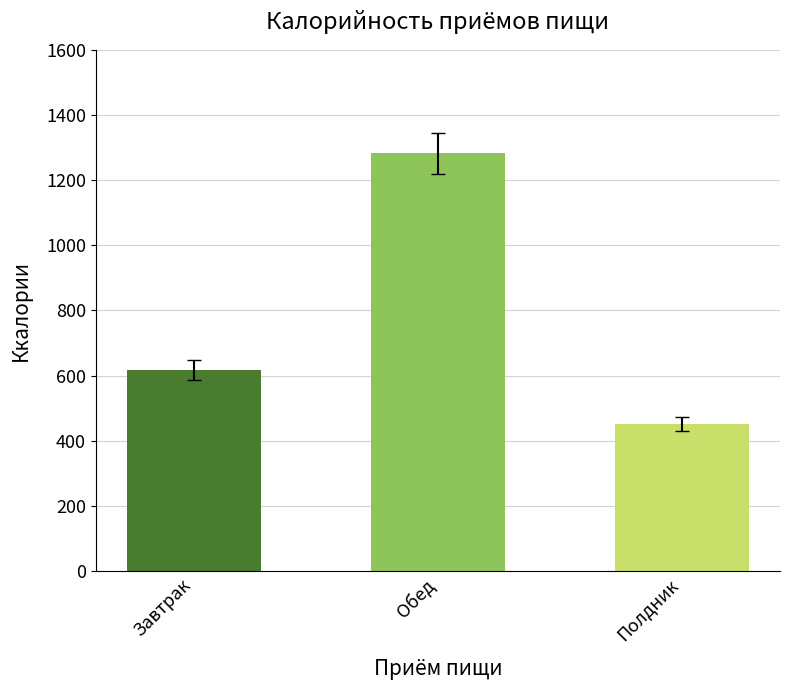

What is the difference between the maximum and minimum values?

830.3